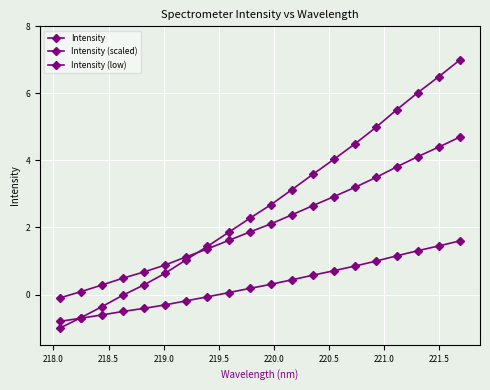

How many intersections are there between Intensity and Intensity (scaled)?

1